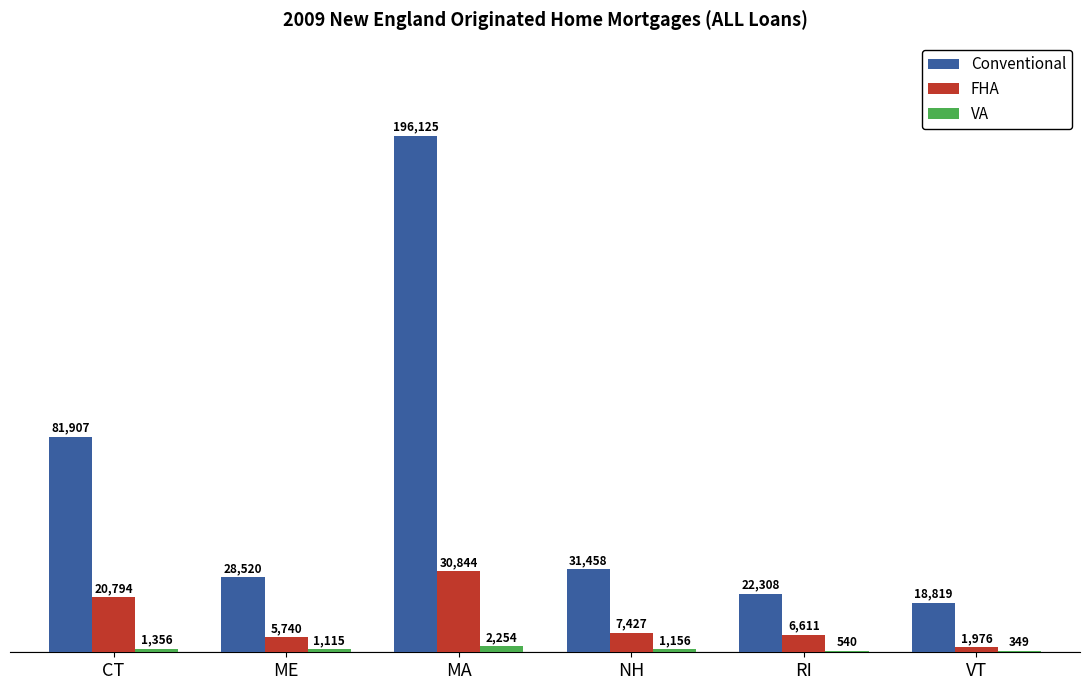

At which label does Conventional reach its peak?

MA